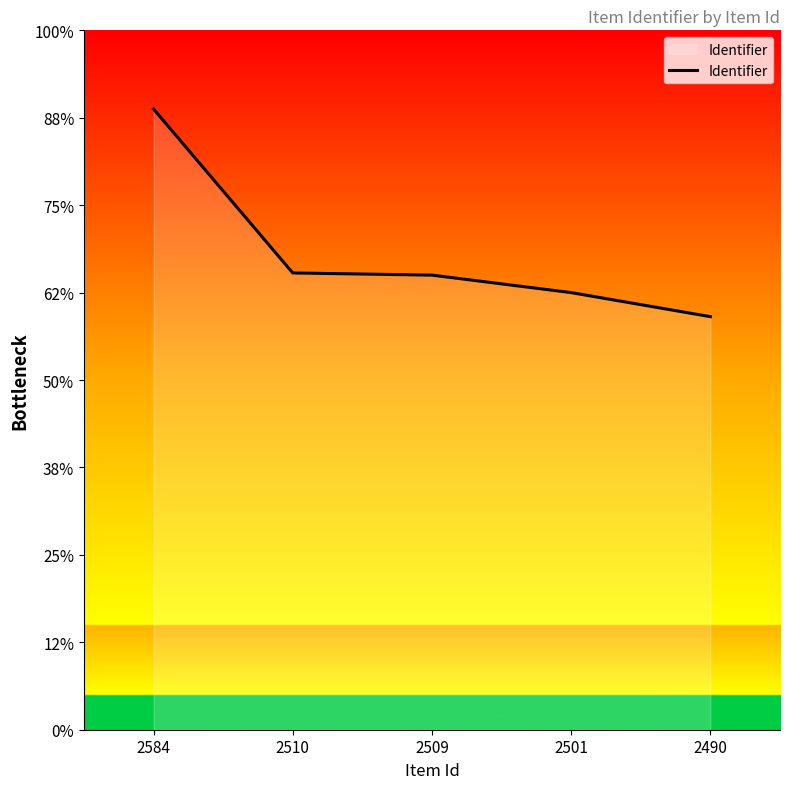

Does the chart have visible grid lines?

No